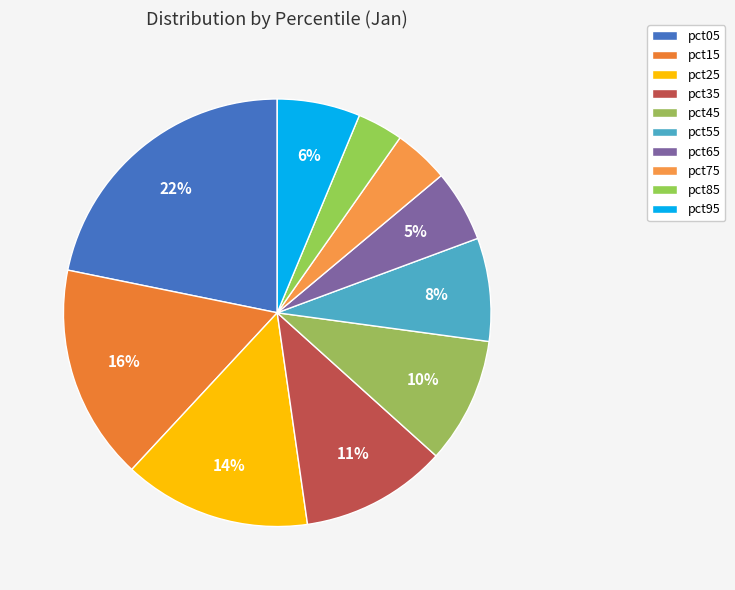

Which category has the biggest portion of the pie?

pct05